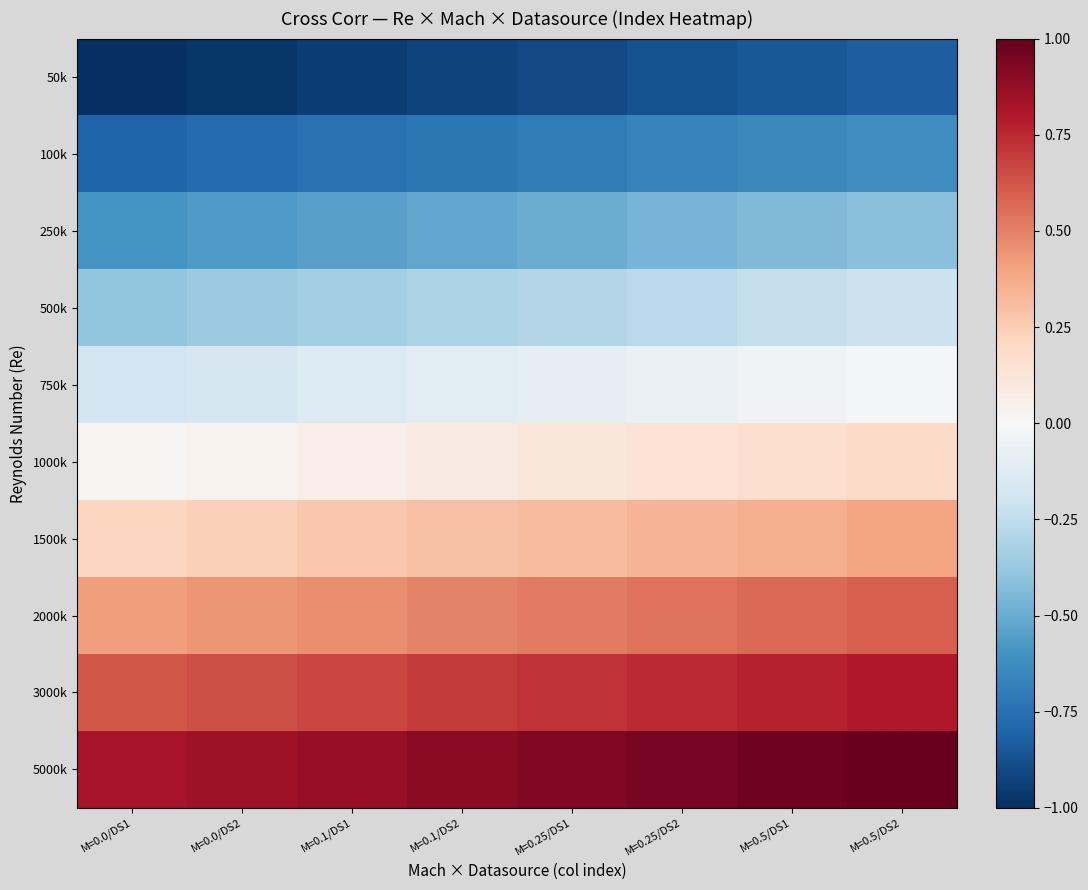

Between M=0.1/DS2 and M=0.5/DS2, which is larger?

M=0.5/DS2